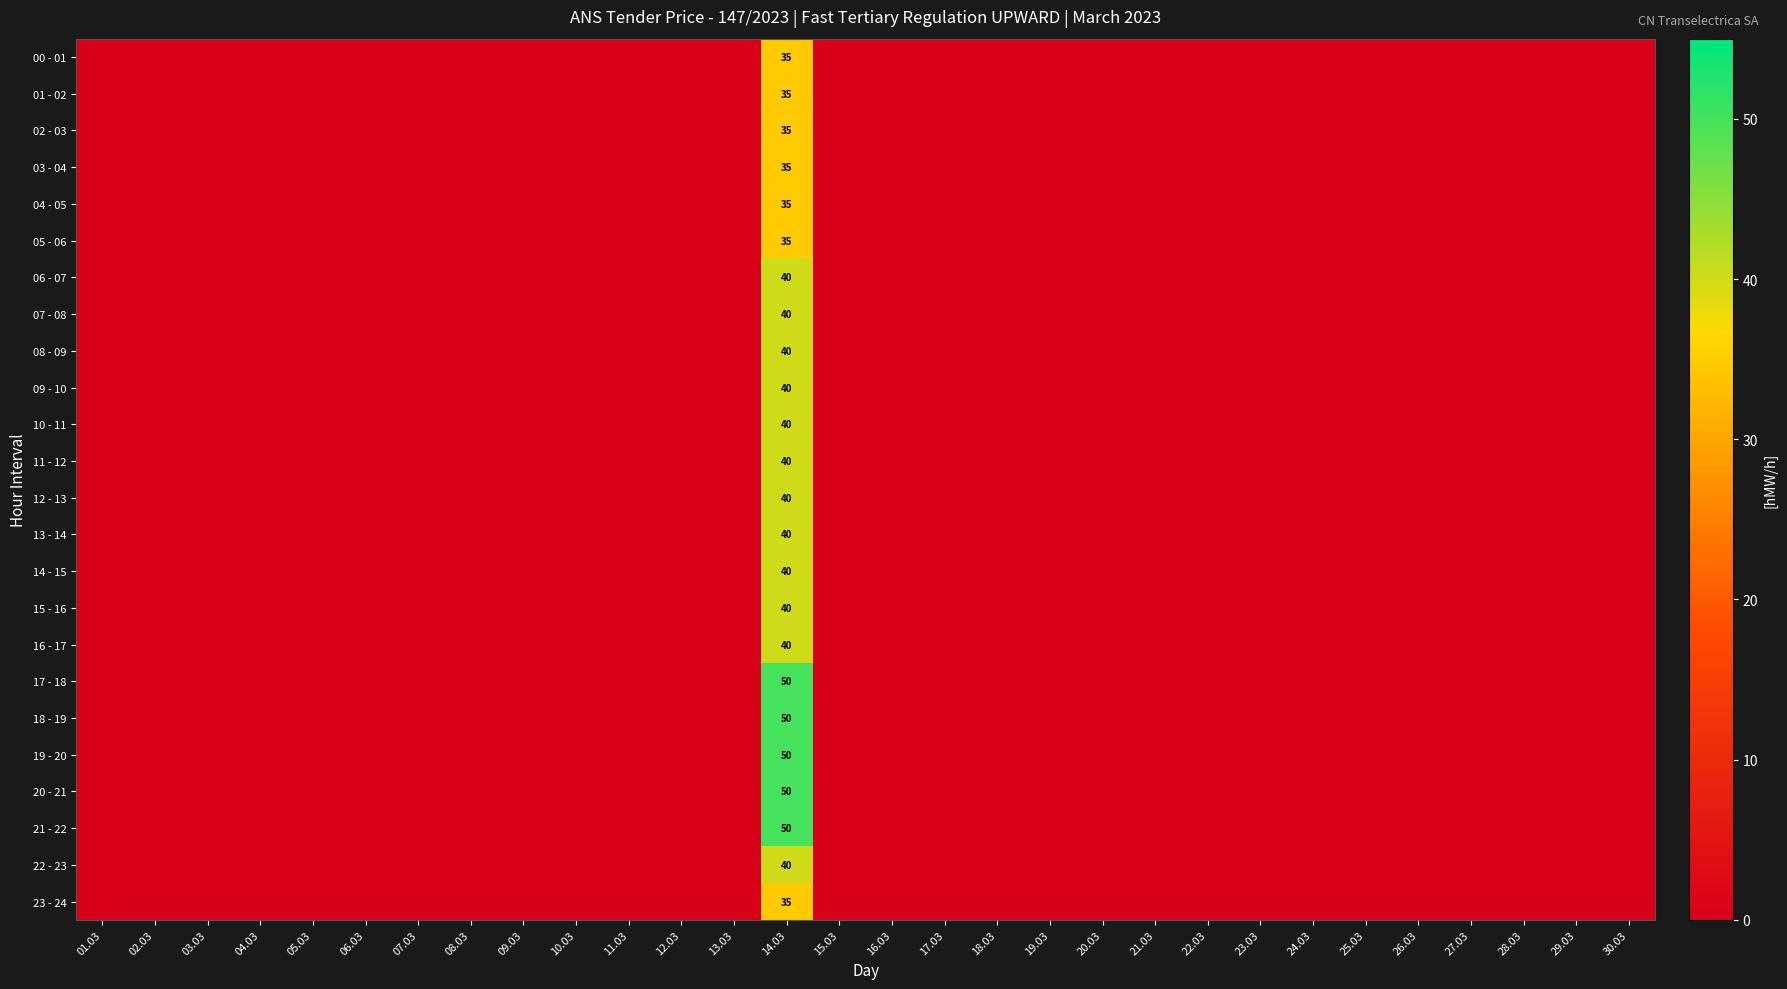

Which category has the lowest value across all series?

01.03